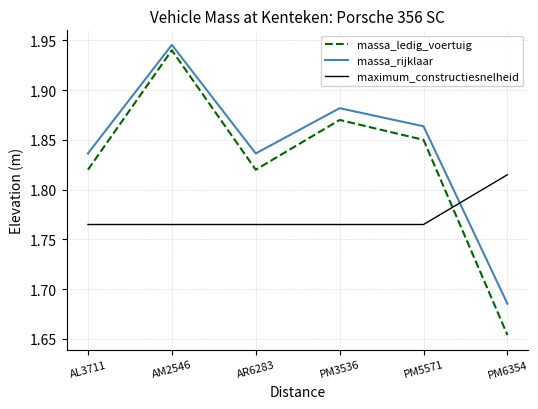

Which label corresponds to the smallest value in the chart?

PM6354